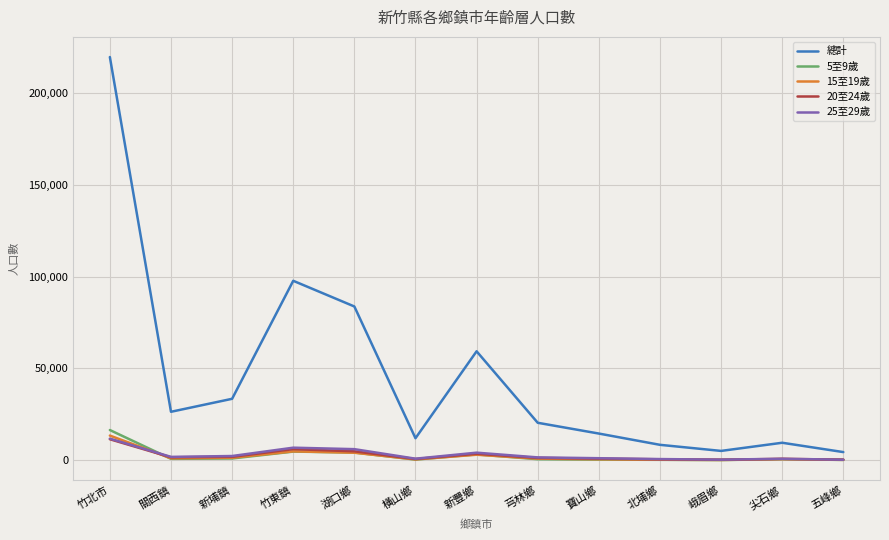

What is the total value across all series at 關西鎮?

31655